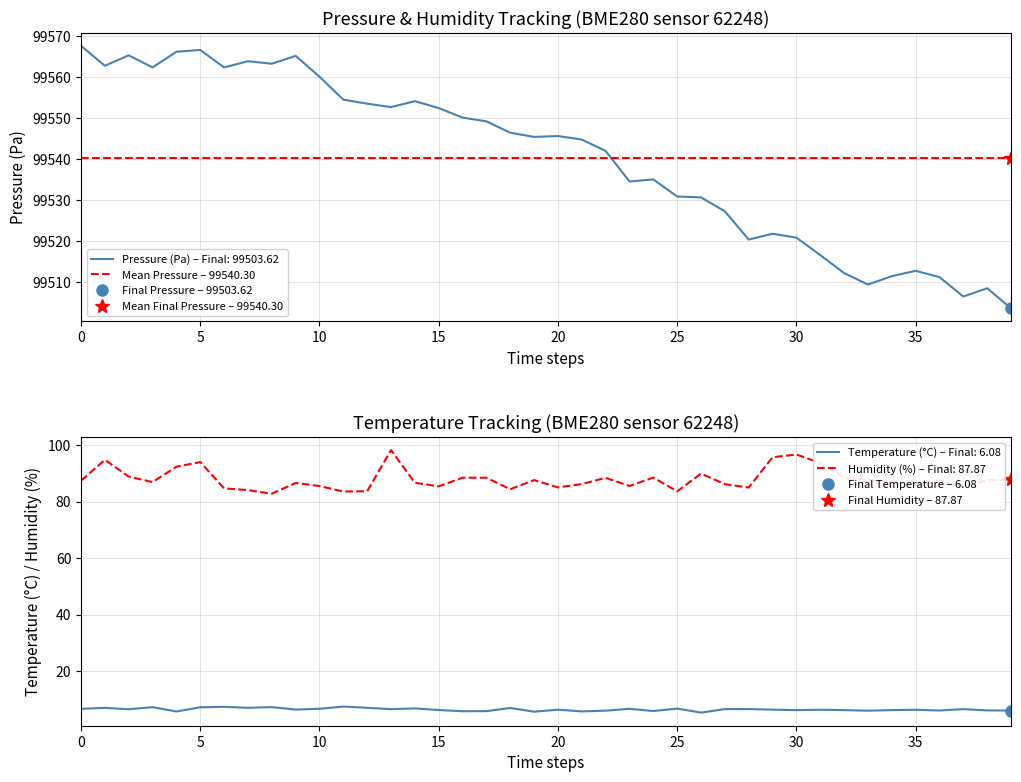

How many values in the humidity series are below 87?

19